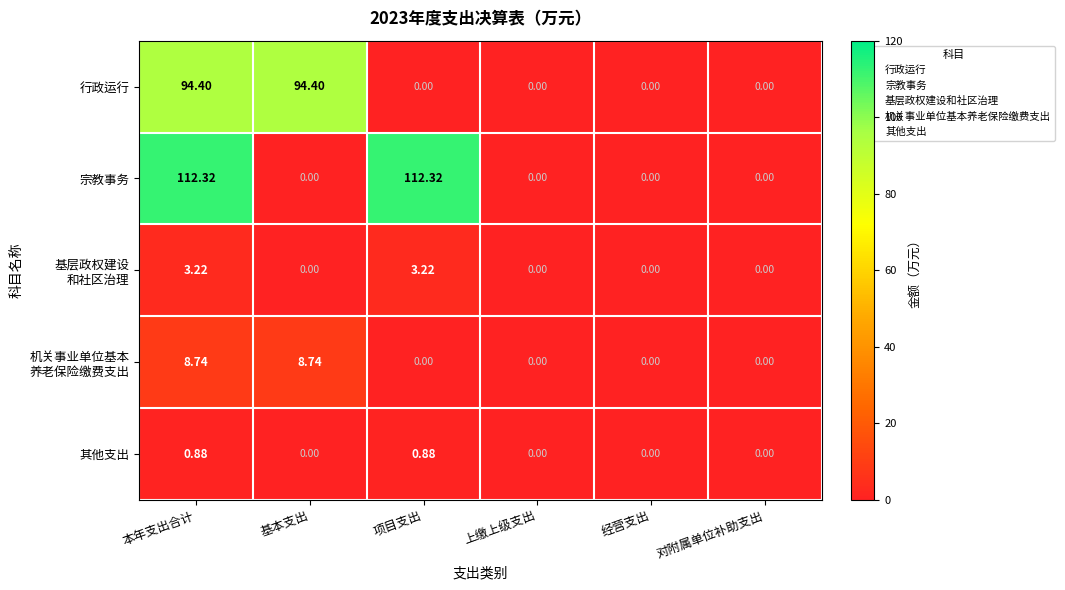

At which category is the sum across all series the highest?

本年支出合计